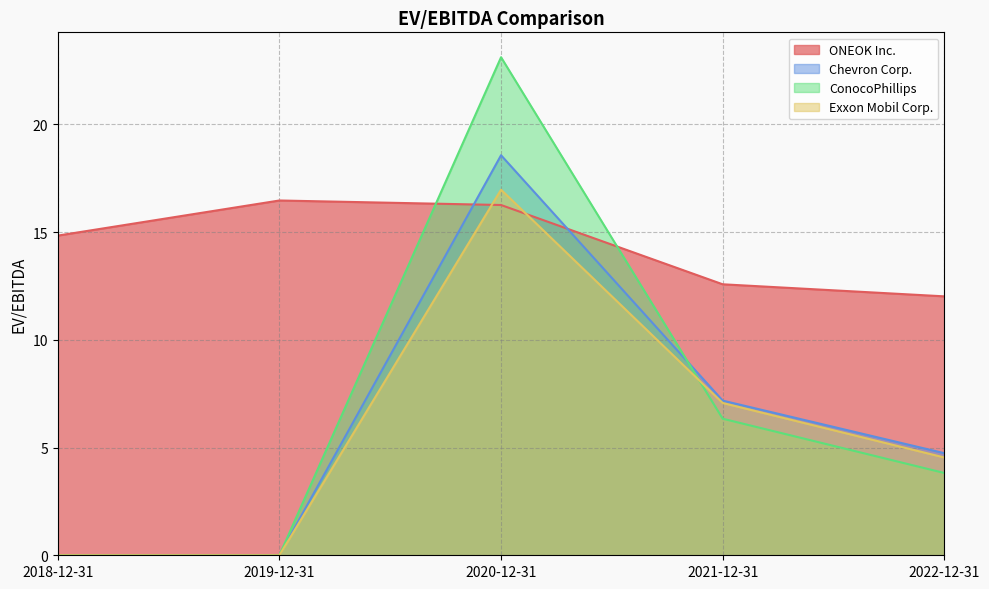

How many lines are shown in the chart?

4